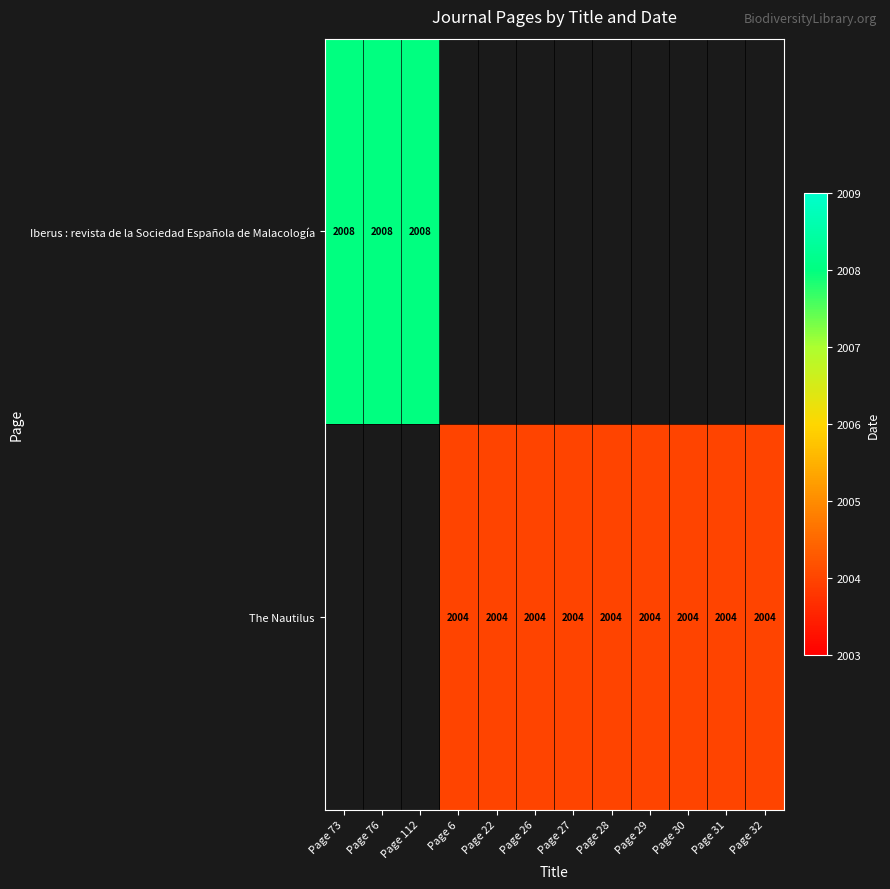

How many series are shown in this chart?

2